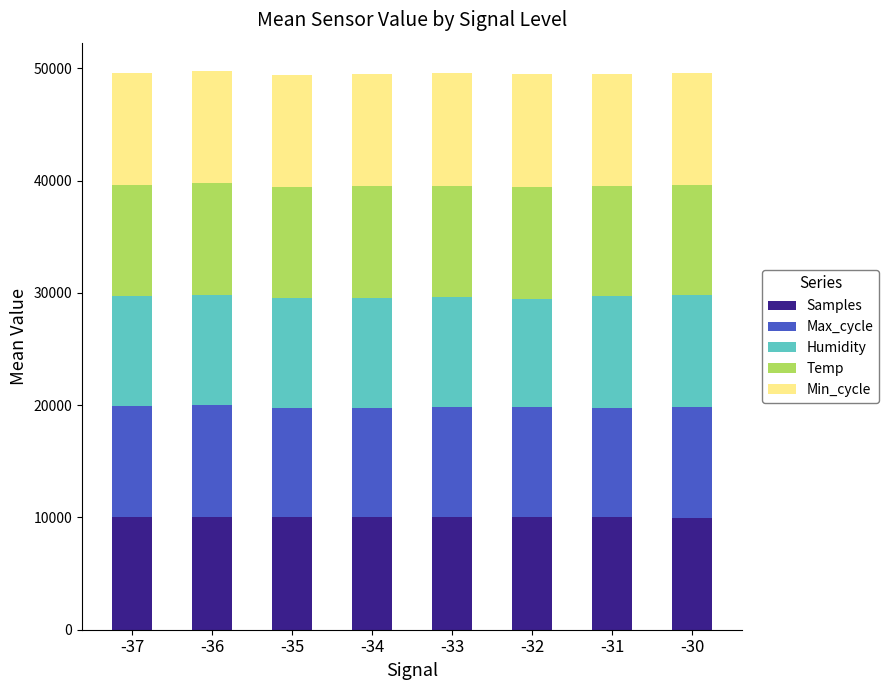

What is the total value across all series at -32?

49471.7